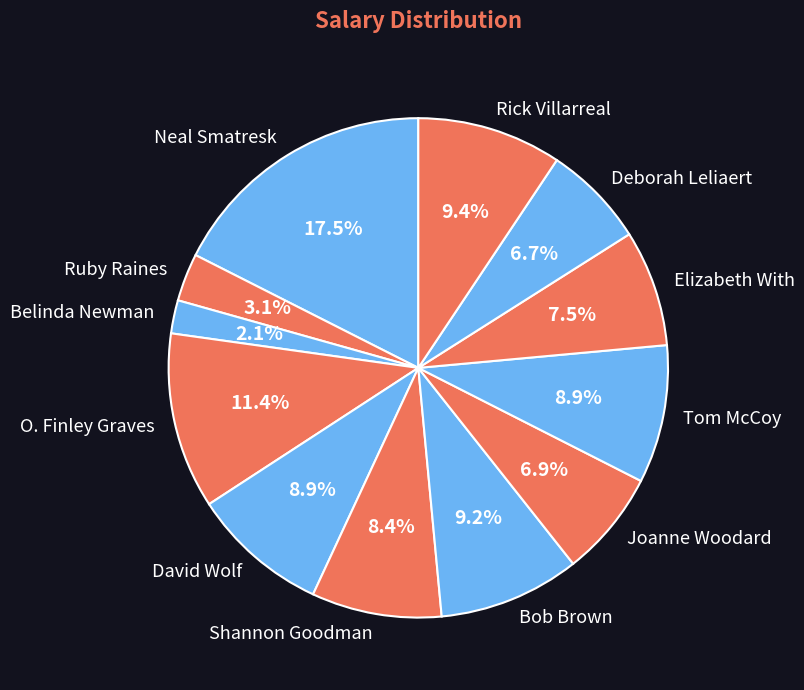

To the nearest percent, what is the difference between the largest and smallest slice percentages?

15%